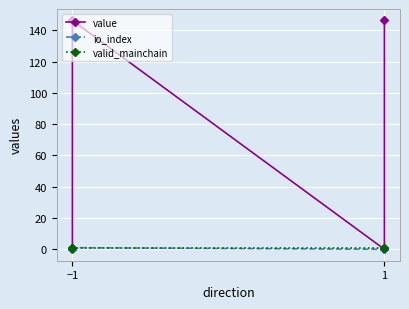

What is the label of the 2nd point from the left?

−1